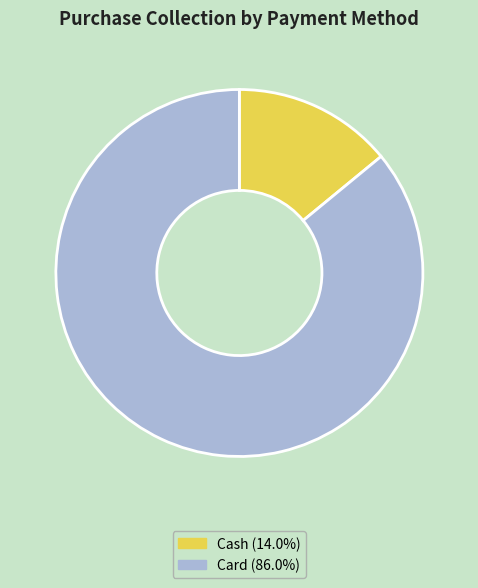

The Cash slice represents 2% of the pie. True or false?

False